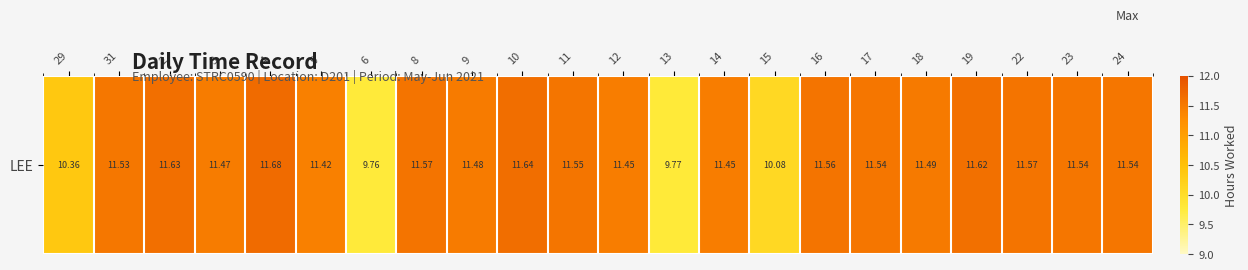

Which has a higher value, 5 or 13?

5